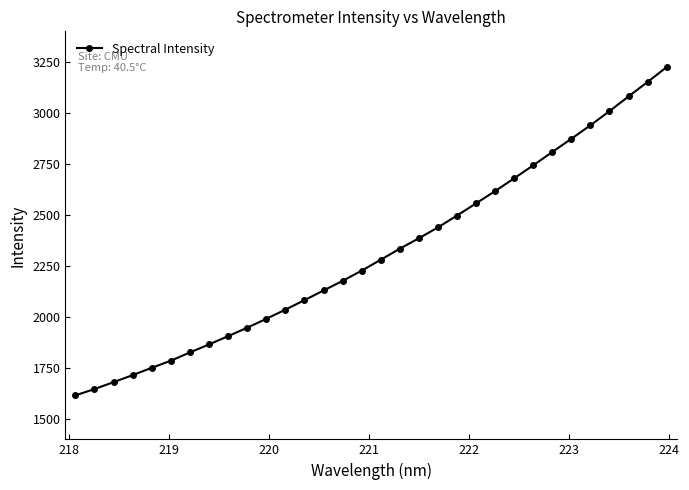

What is the difference between the second highest and second lowest values?

1505.3